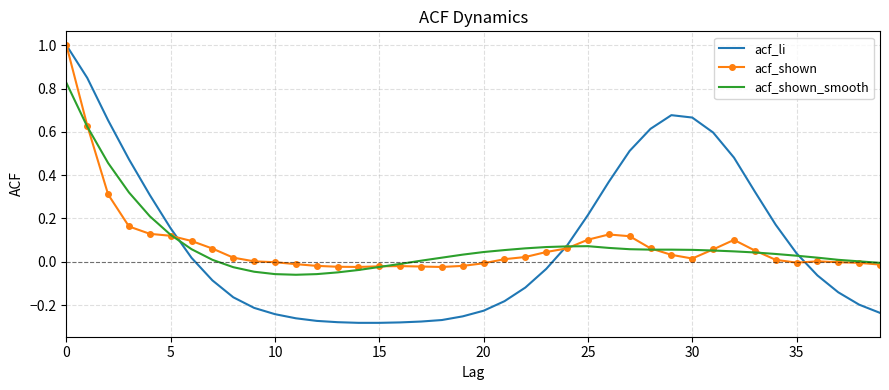

Which series has the widest spread of values?

acf_li